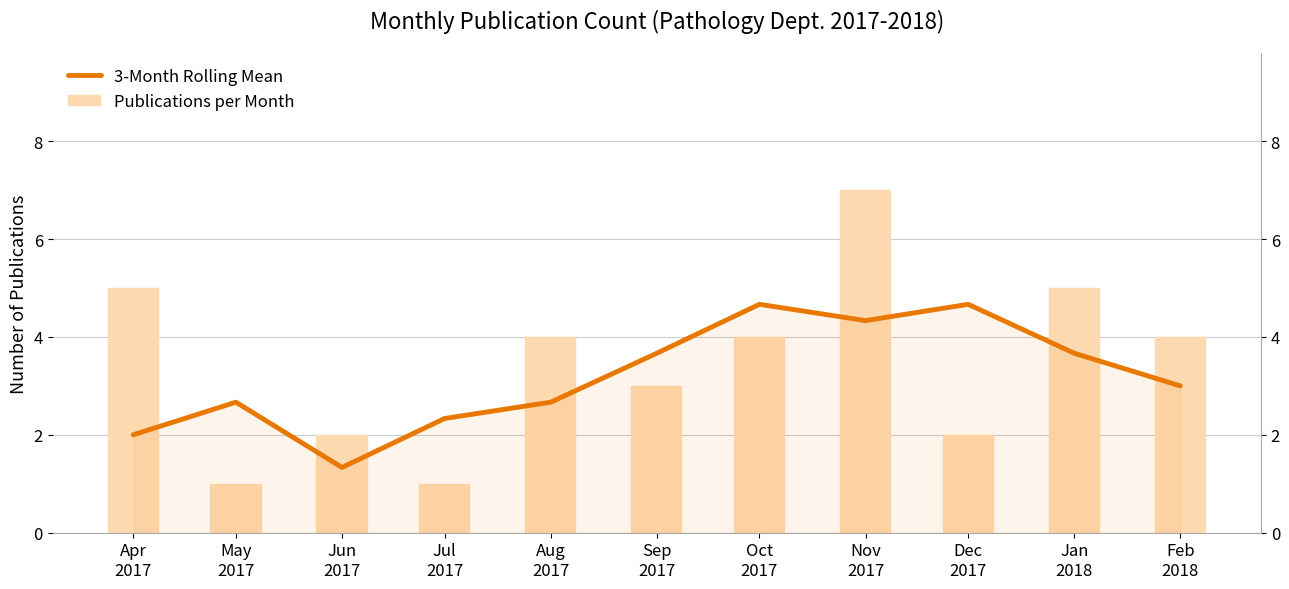

What is the change in value from Jul
2017 to Jan
2018?

+1.3